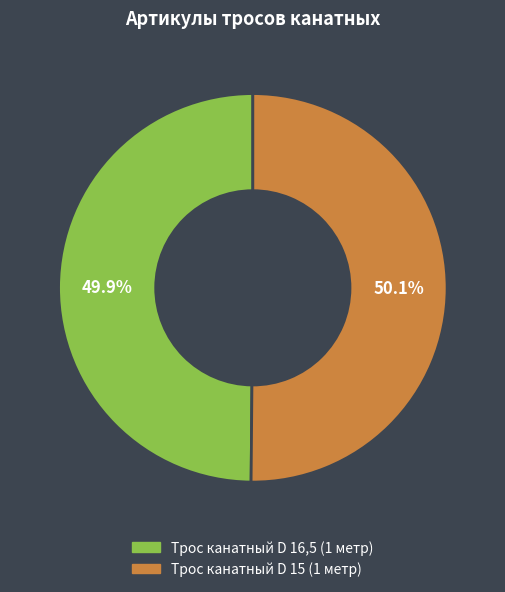

What is the ratio of the value at Трос канатный D 16,5 (1 метр) to the value at Трос канатный D 15 (1 метр)?

1.0